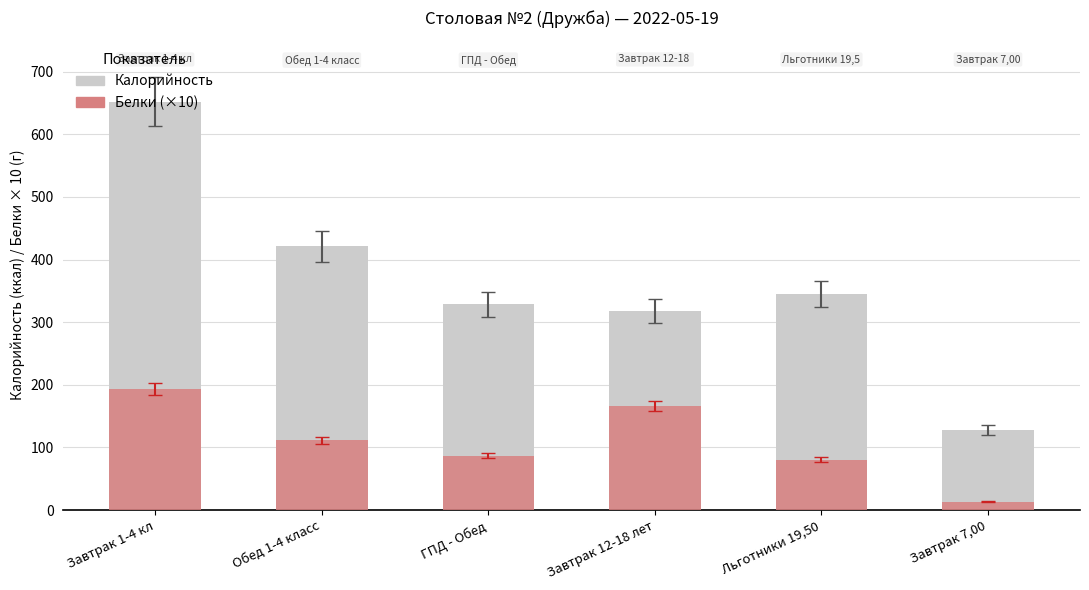

What is the label of the 6th bar from the left?

Завтрак 7,00